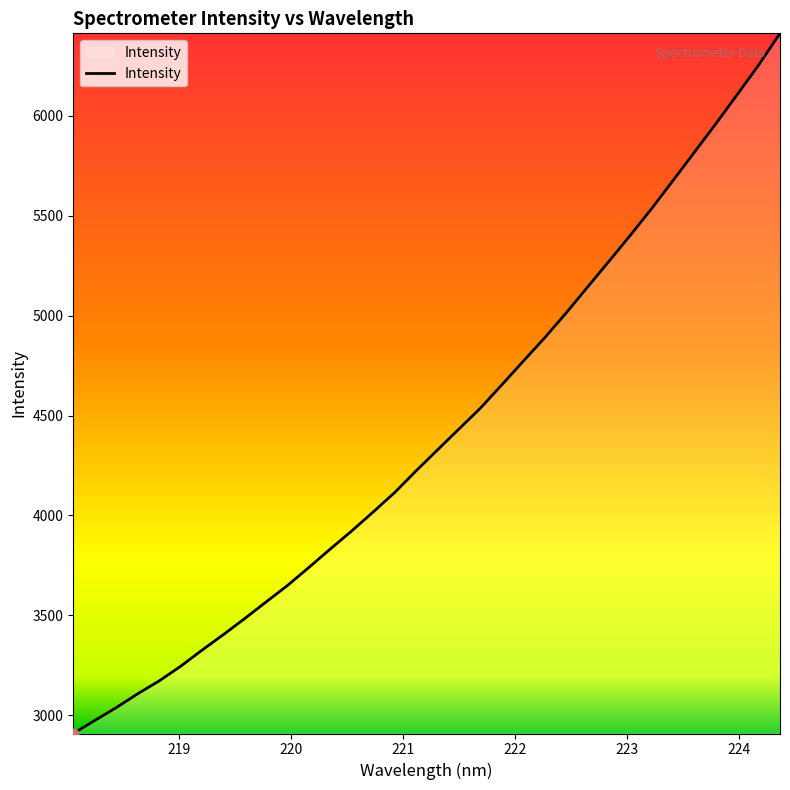

What is the greatest value displayed?

6412.4